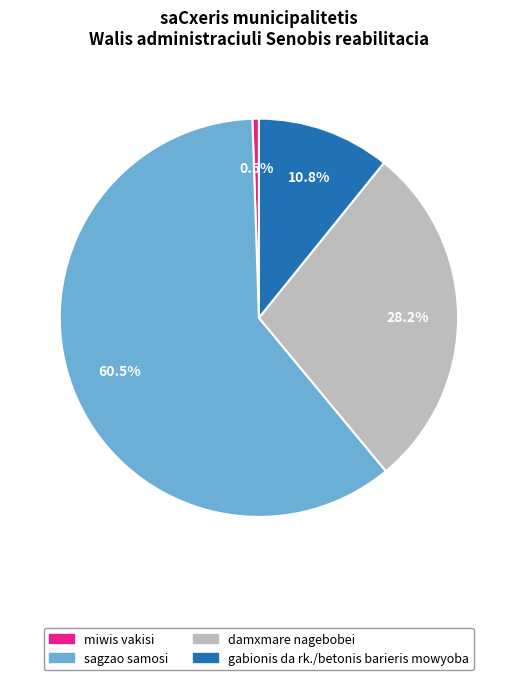

How many segments does this pie chart have?

4